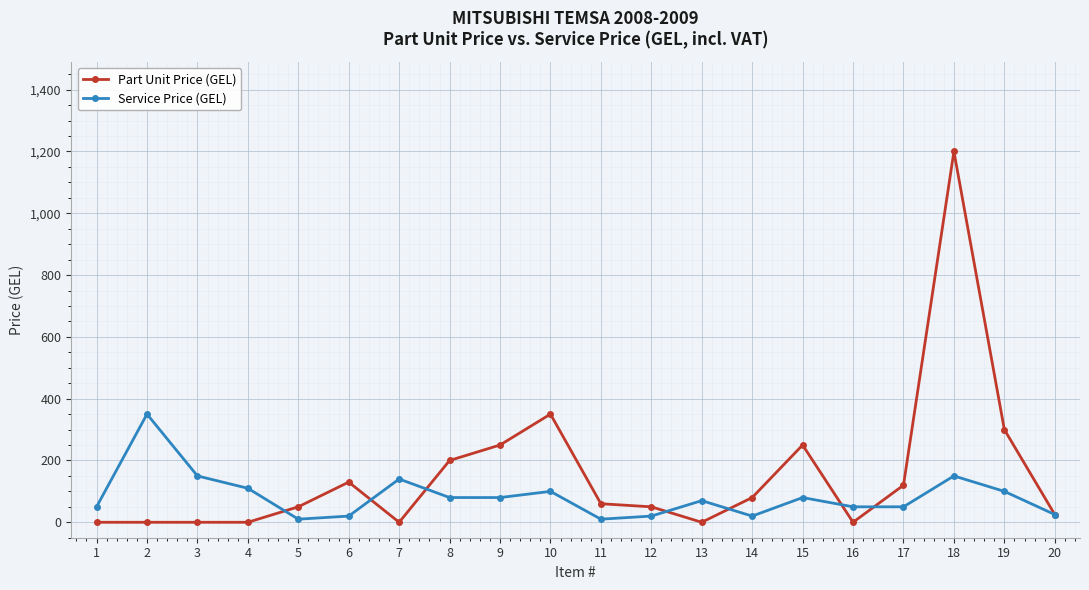

What is the value of the Part Unit Price (GEL) point at the 11th from the left?

60